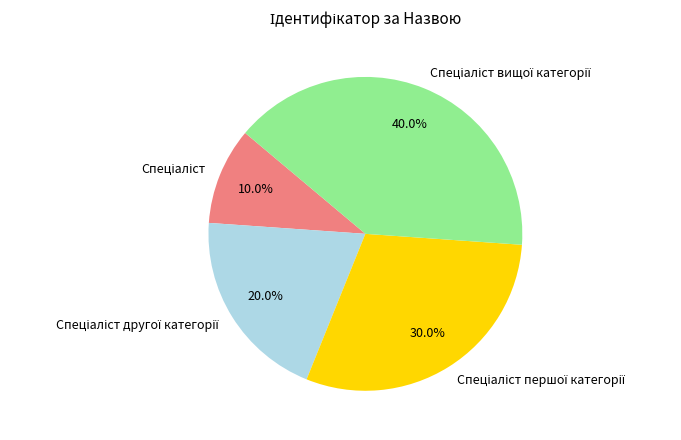

Is there any slice that represents more than half of the pie?

No